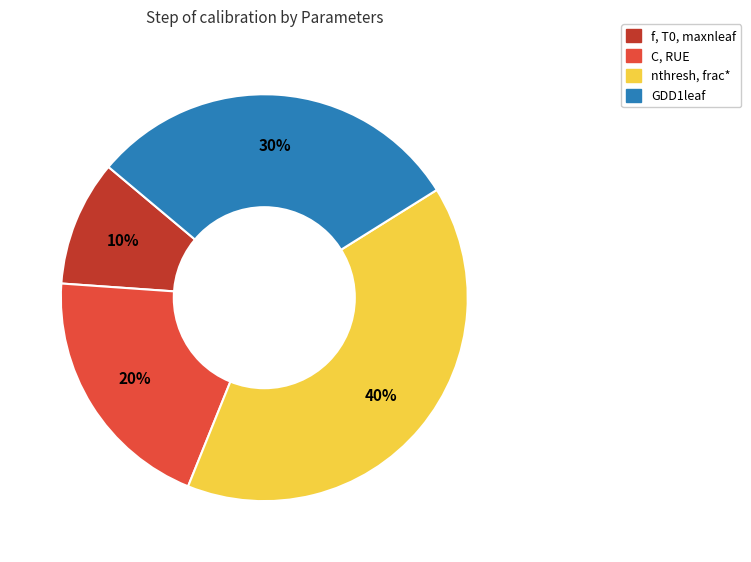

How many segments does this pie chart have?

4